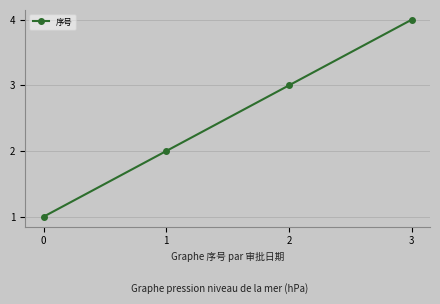

Reading left to right, extract all data points from this chart.

0=1	1=2	2=3	3=4